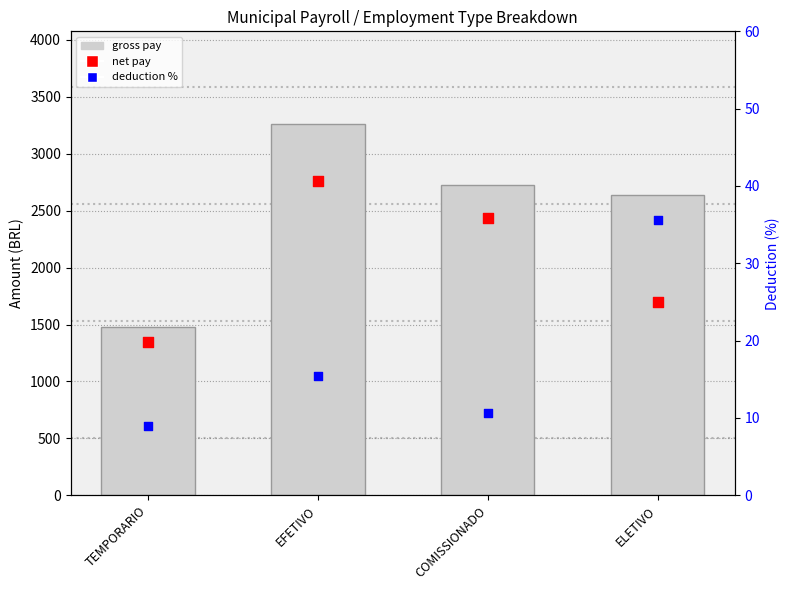

Which series contains the lowest Y value?

deduction %